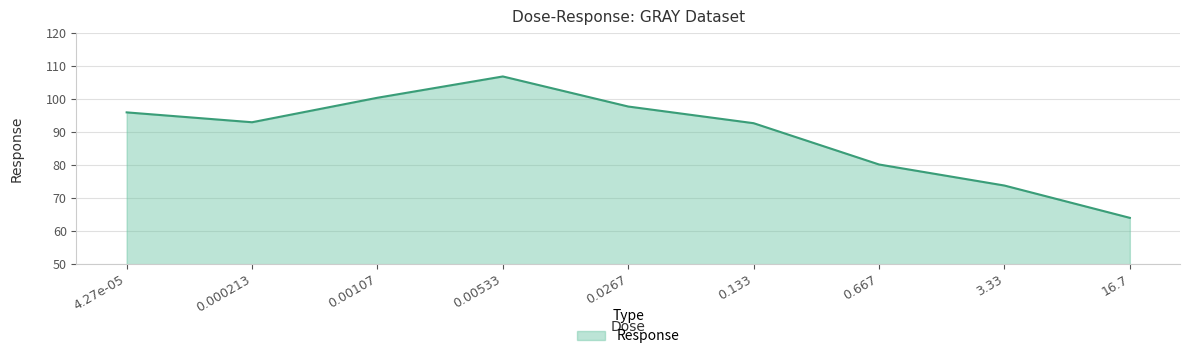

What is the difference between the maximum and minimum values?

42.9